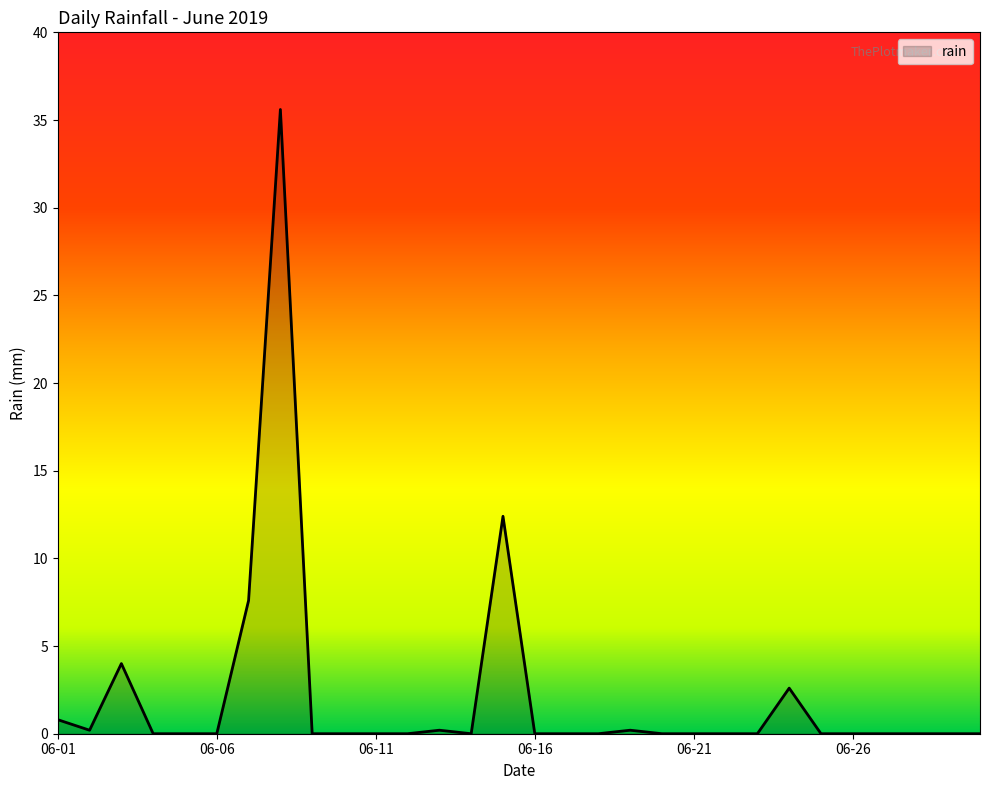

What is the difference between the maximum and minimum values?

35.6